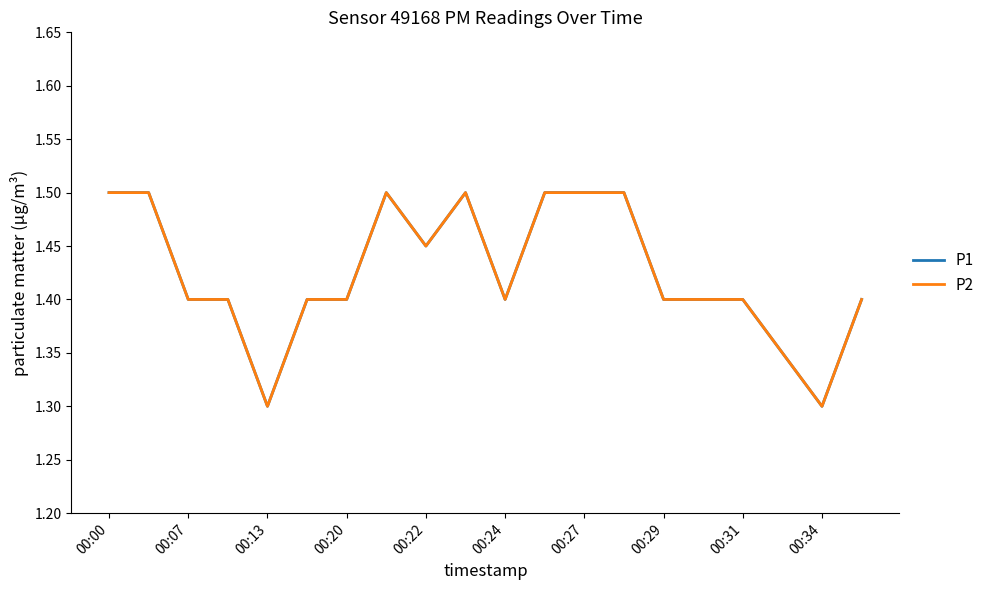

How many P2 values are between 1 and 2?

20